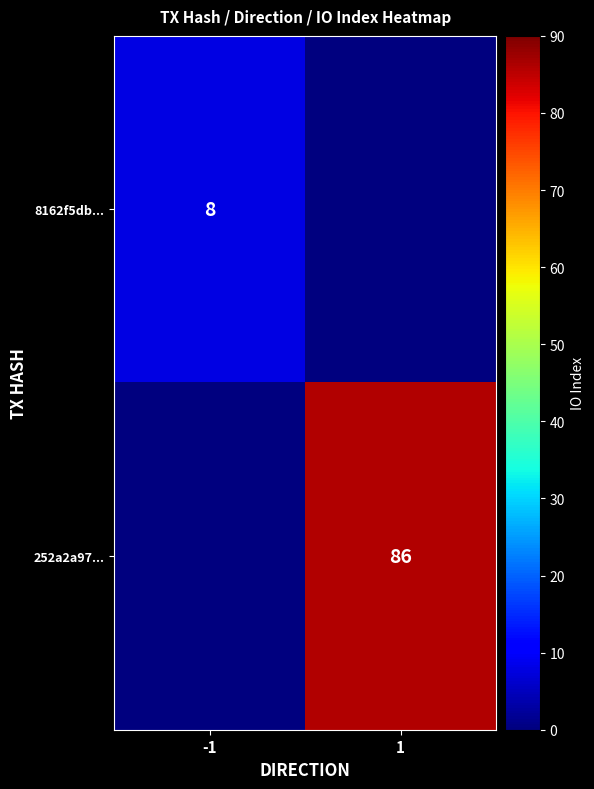

Is the value of 252a2a97... at 1 greater than the value of 8162f5db... at -1?

Yes